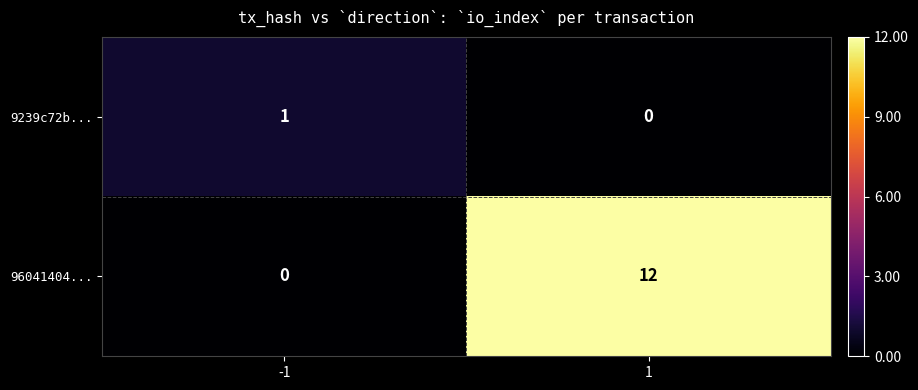

What is the sum of all 96041404... values?

12